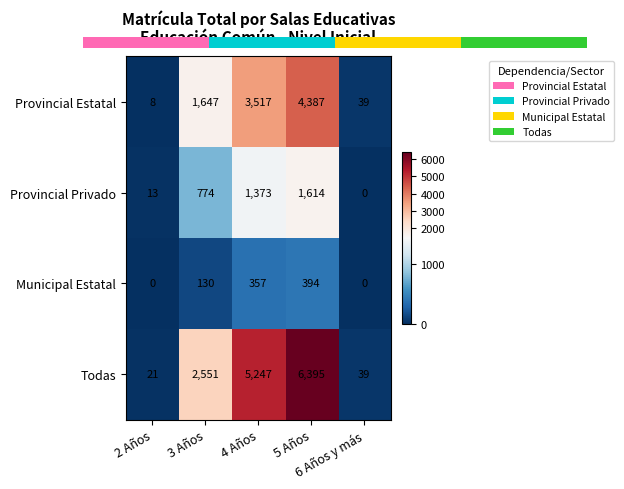

The value of Provincial Privado at 3 Años is 774. True or false?

True